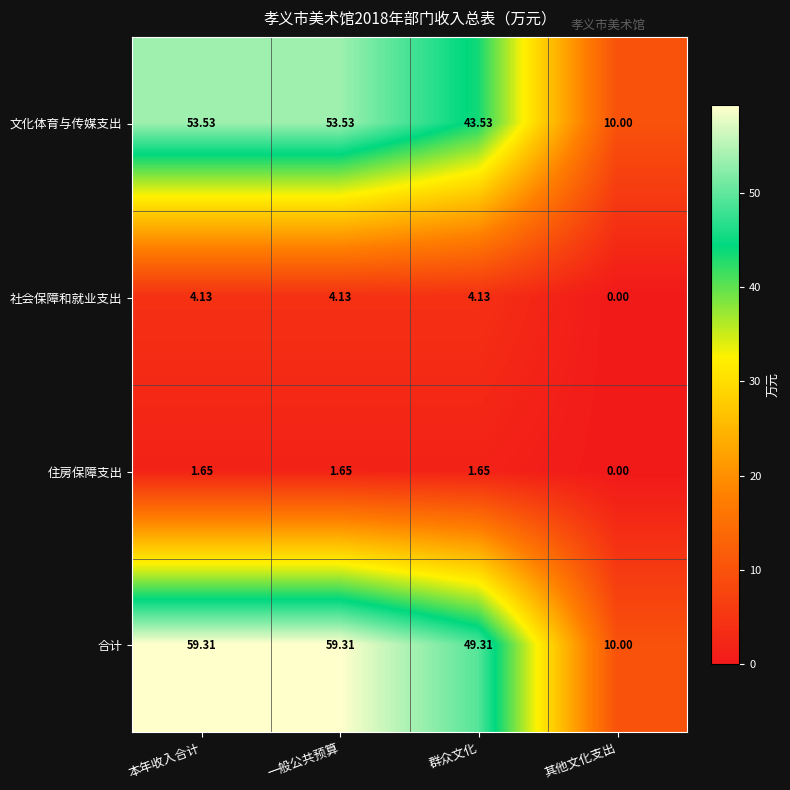

List the series in order of their peak value, lowest first.

住房保障支出, 社会保障和就业支出, 文化体育与传媒支出, 合计